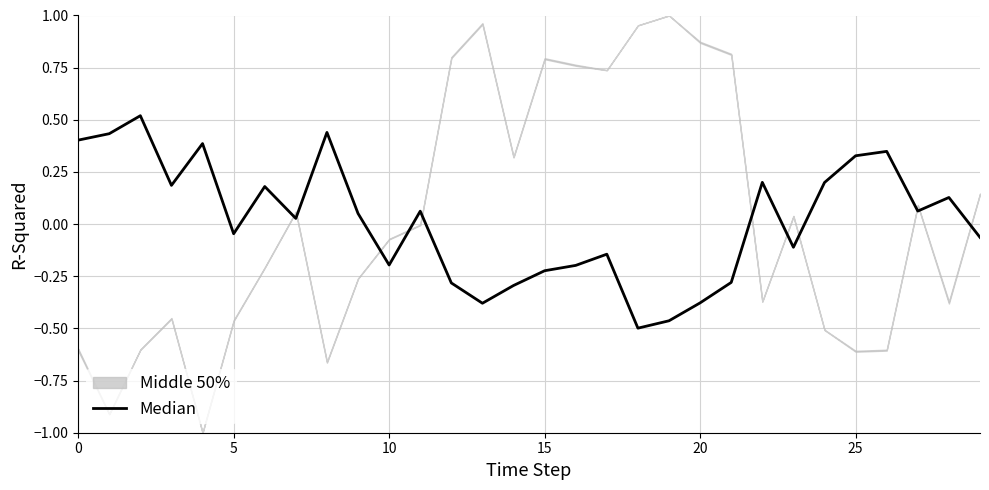

True or false: the data shows -0.3 at 10.

False